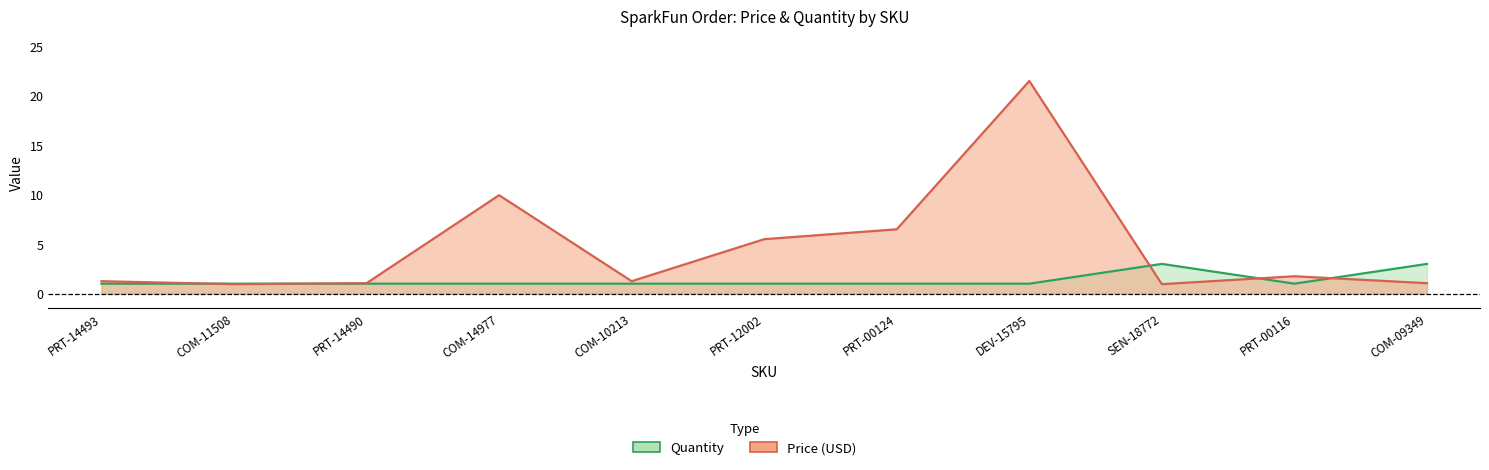

What is the spread (max minus min) of values at COM-10213?

0.2